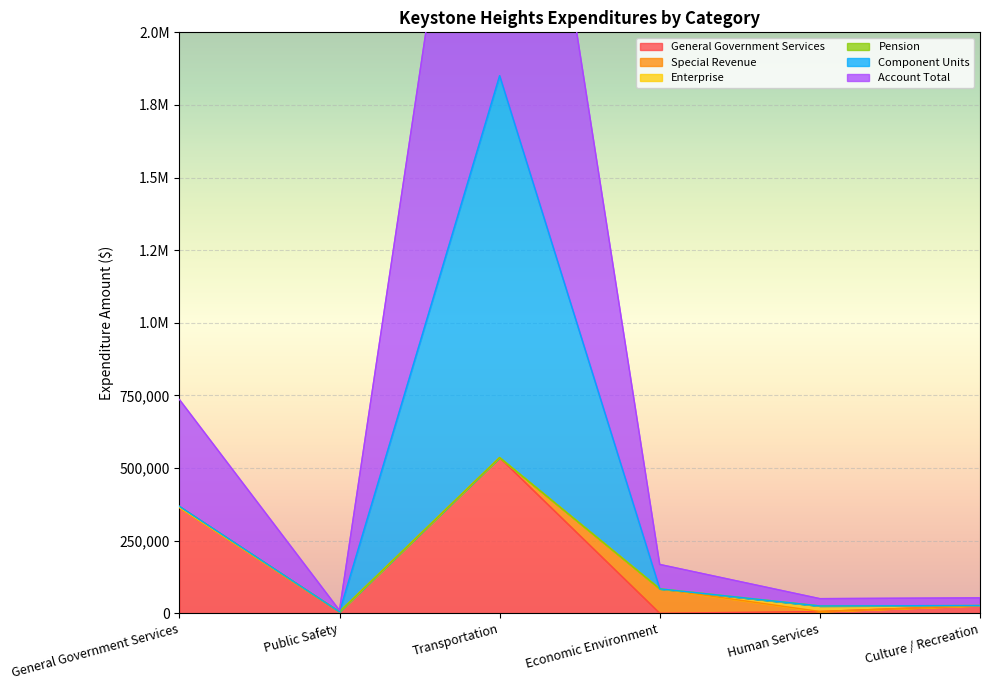

What is the highest value of the General Government Services series?

535872